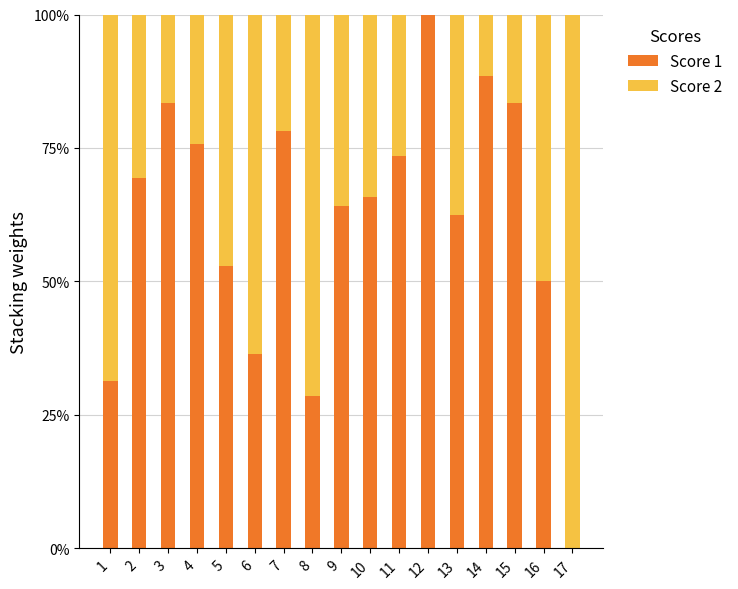

At 2, list the series in order from smallest to largest.

Score 2, Score 1